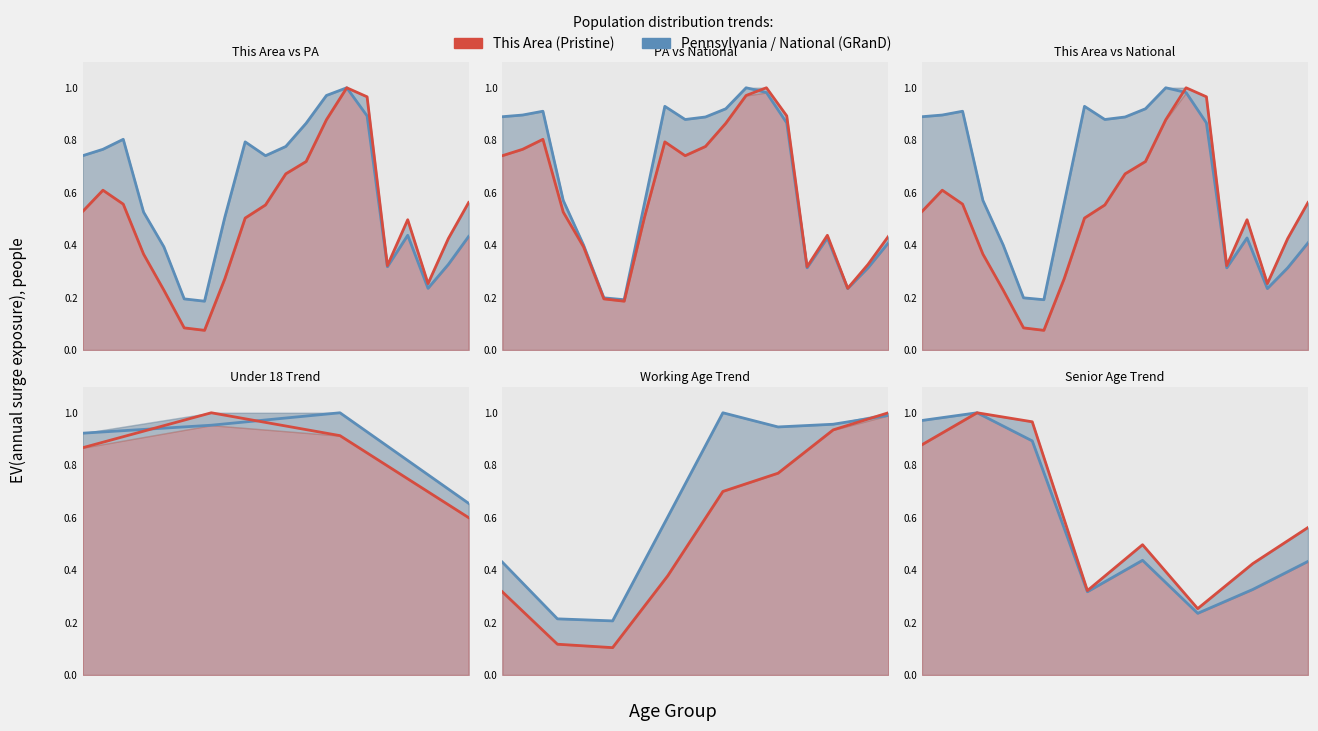

How many interior local peaks does the This Area series have?

2